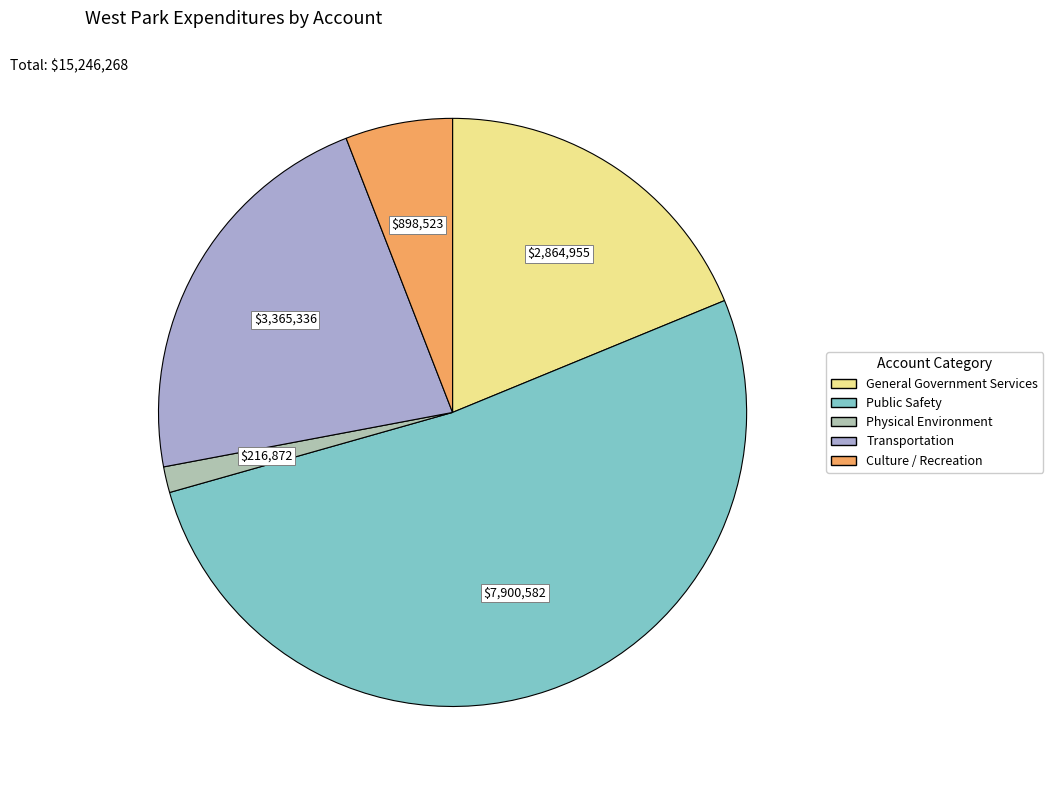

How many segments does this pie chart have?

5